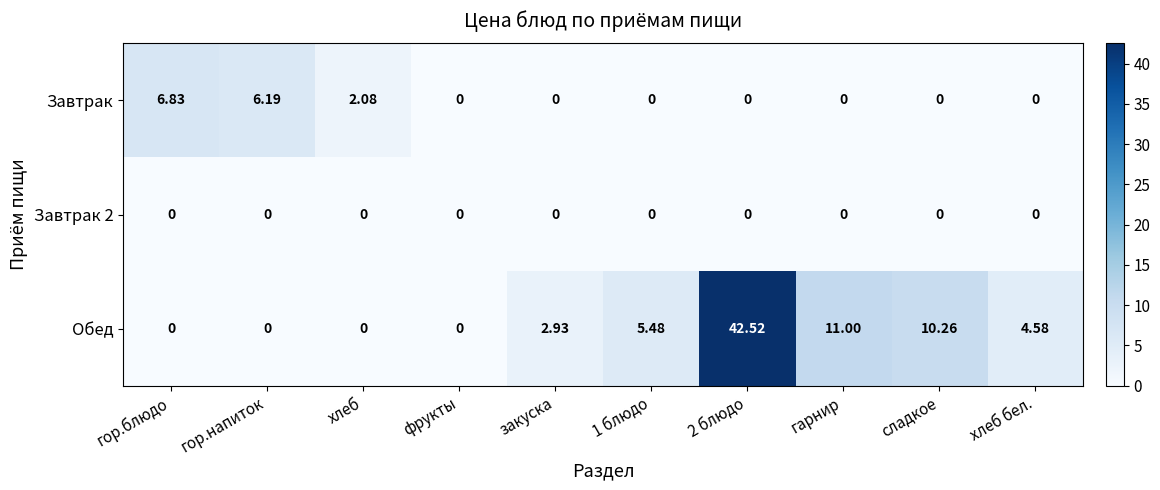

Which series has the largest range (max minus min)?

Обед